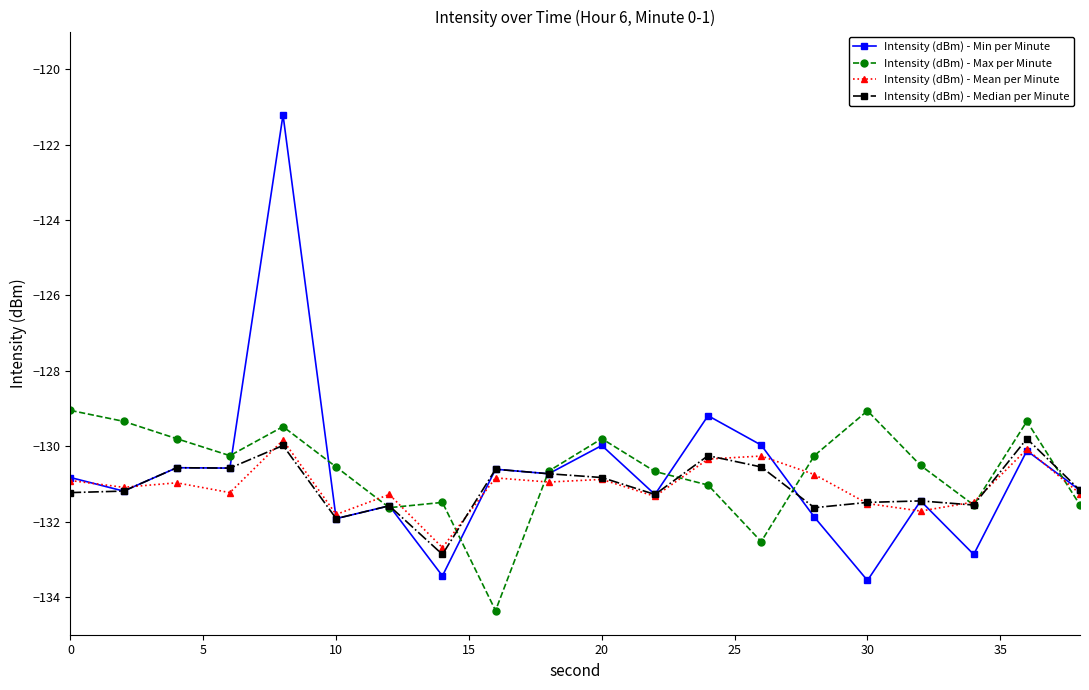

After their last crossing, which series has the higher values: Intensity (dBm) - Min per Minute or Intensity (dBm) - Max per Minute?

Intensity (dBm) - Min per Minute